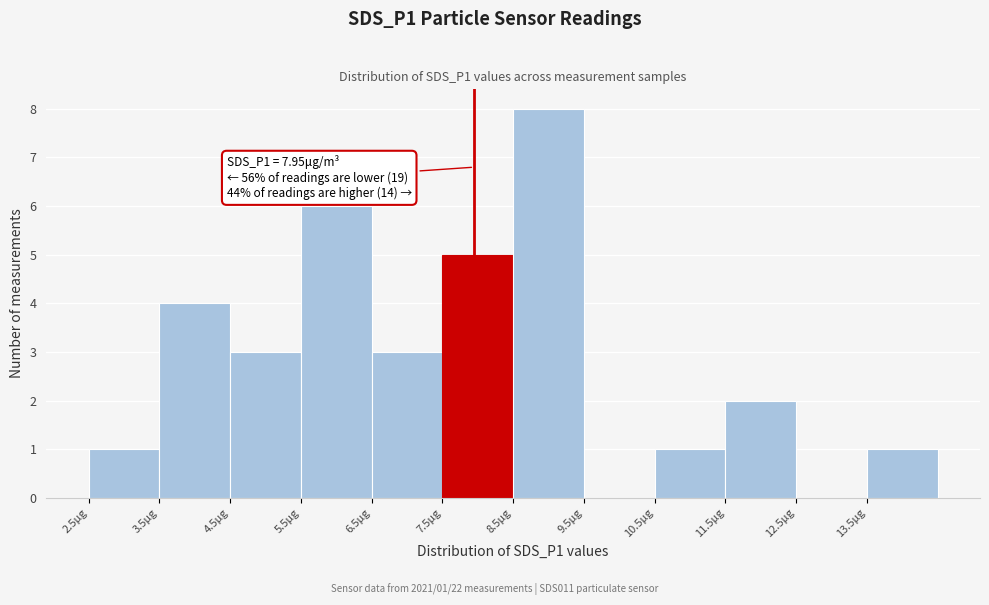

Over which range of the x-axis is the bar tallest?

8.5 to 9.5